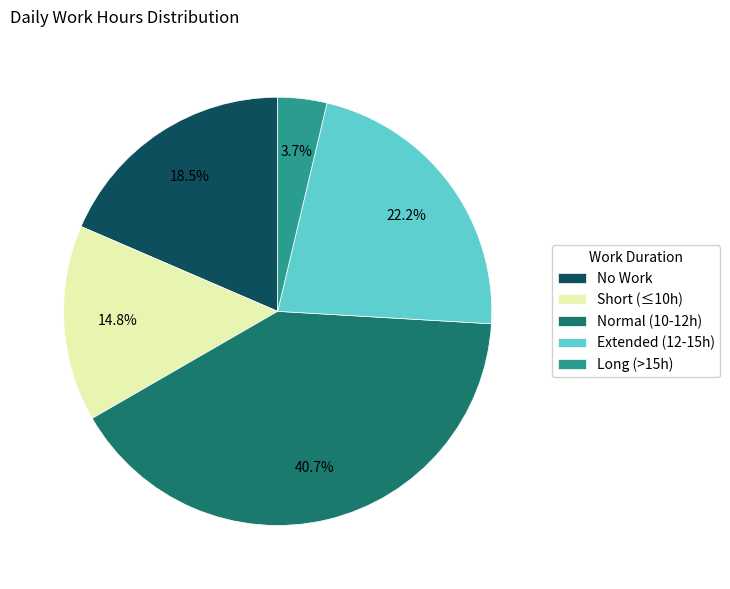

Between No Work and Long (>15h), which is larger?

No Work